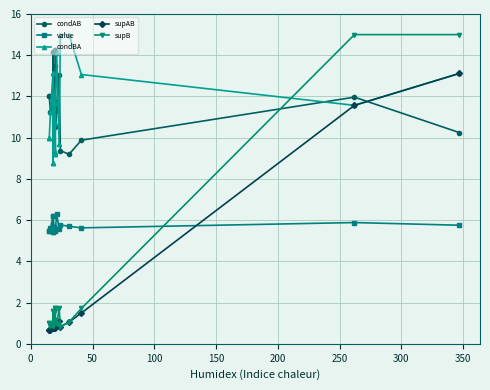

What is the value of the supAB point at the 17th from the left?

1.1